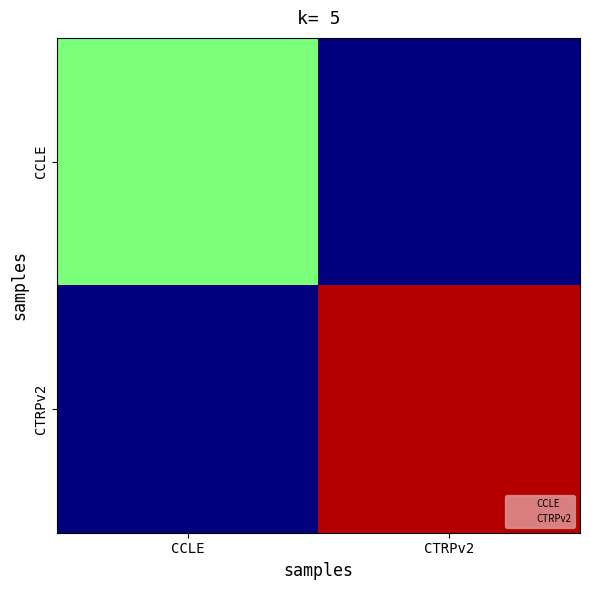

Is it true that CTRPv2 equals 0.4 at CTRPv2?

False